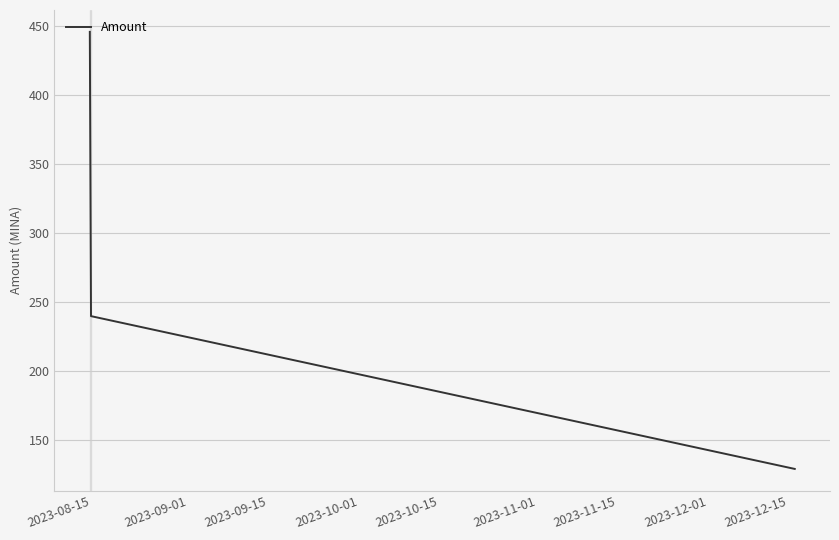

What is the maximum value shown in the chart?

445.5